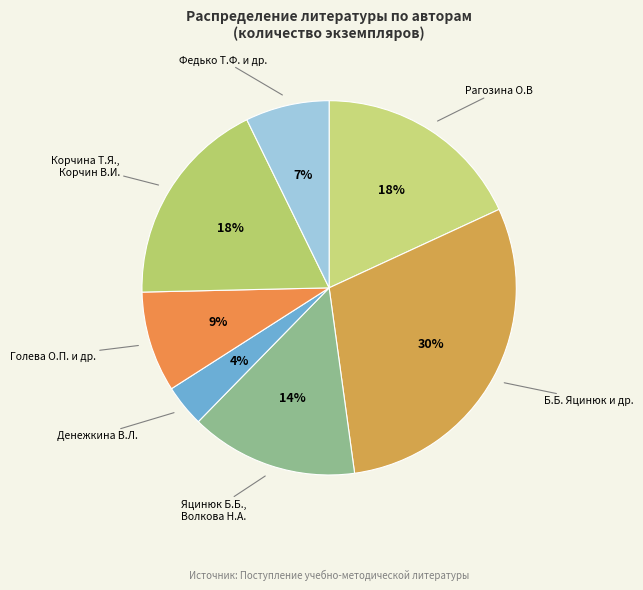

Do Рагозина О.В and Яцинюк Б.Б., Волкова Н.А. together represent more than half of the pie?

No